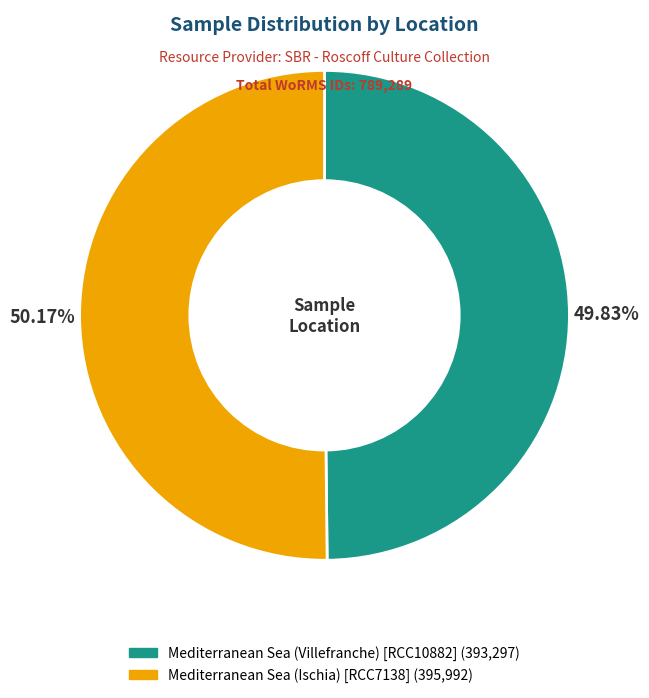

Does any single category account for the majority?

Yes